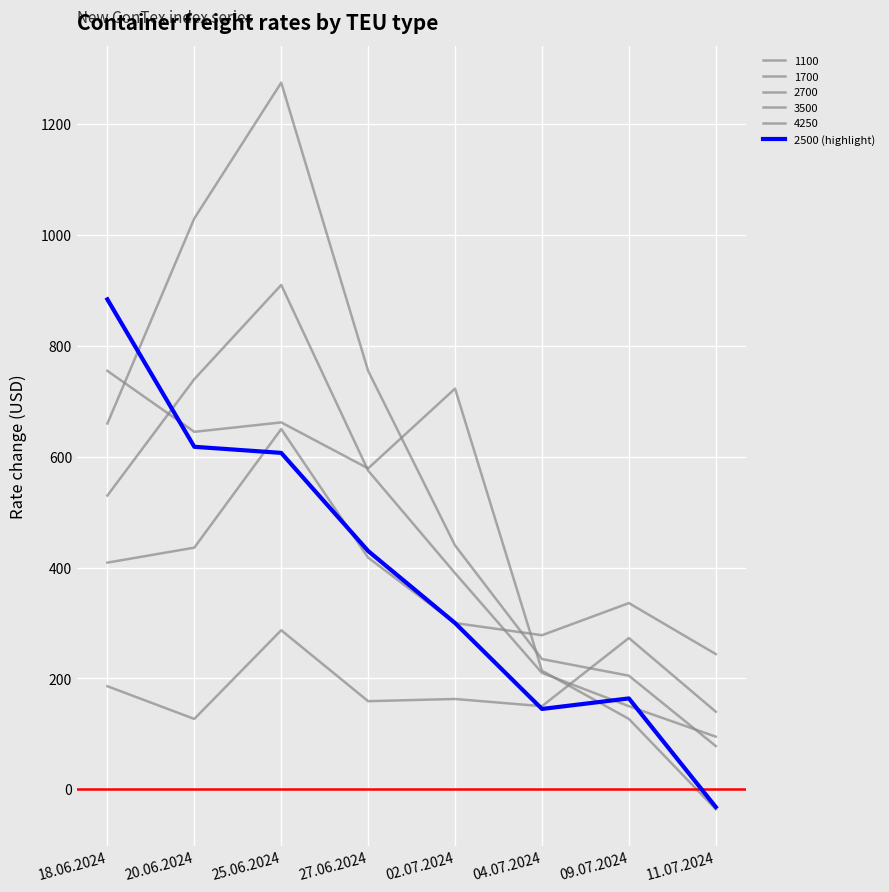

Reading left to right, extract all data points from this chart.

884	618	607	430	300	145	164	-32